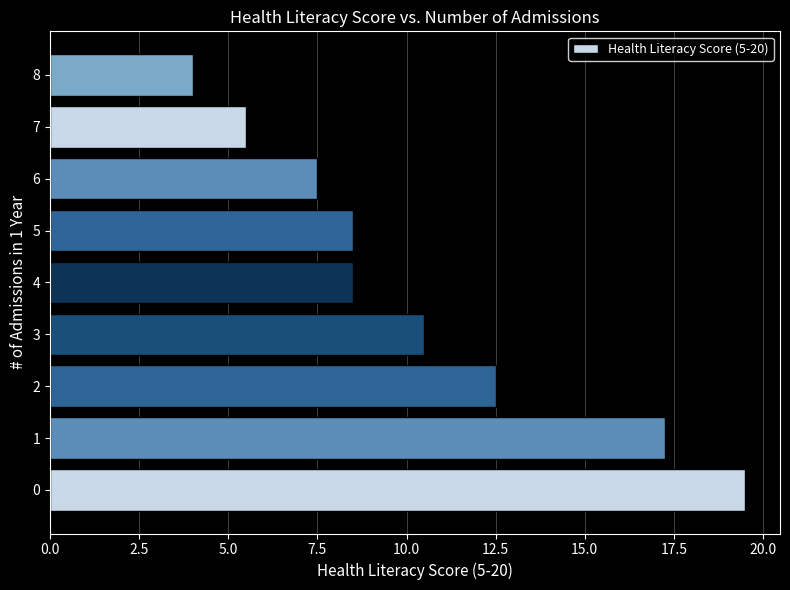

What is the change in value from 2 to 8?

-8.5